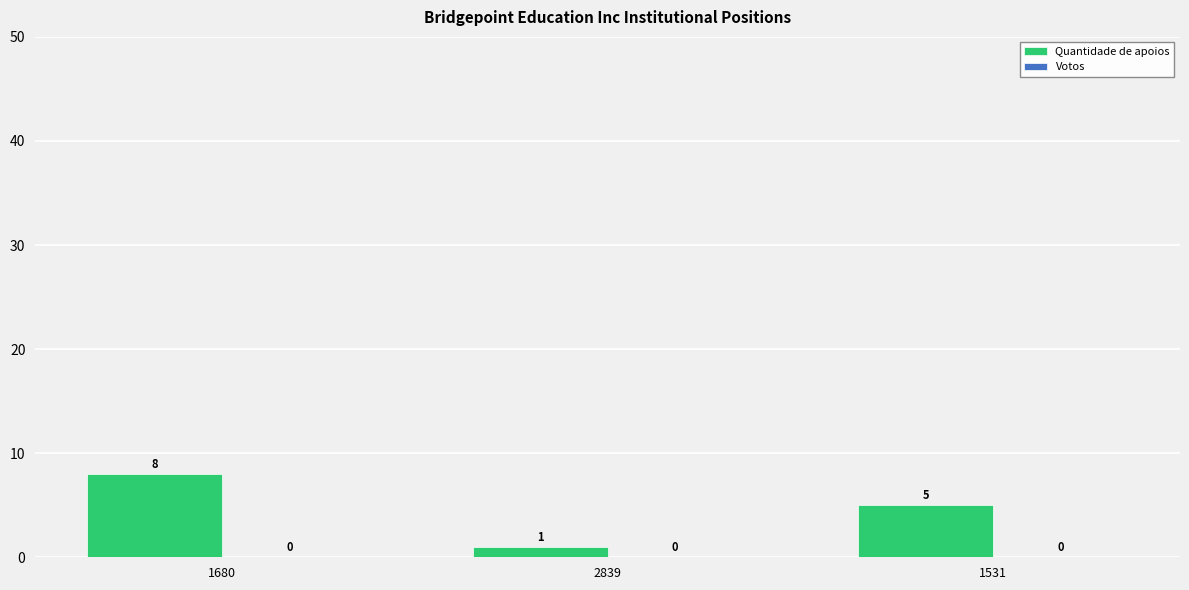

Reading left to right, list all the values displayed in this chart.

8	1	5